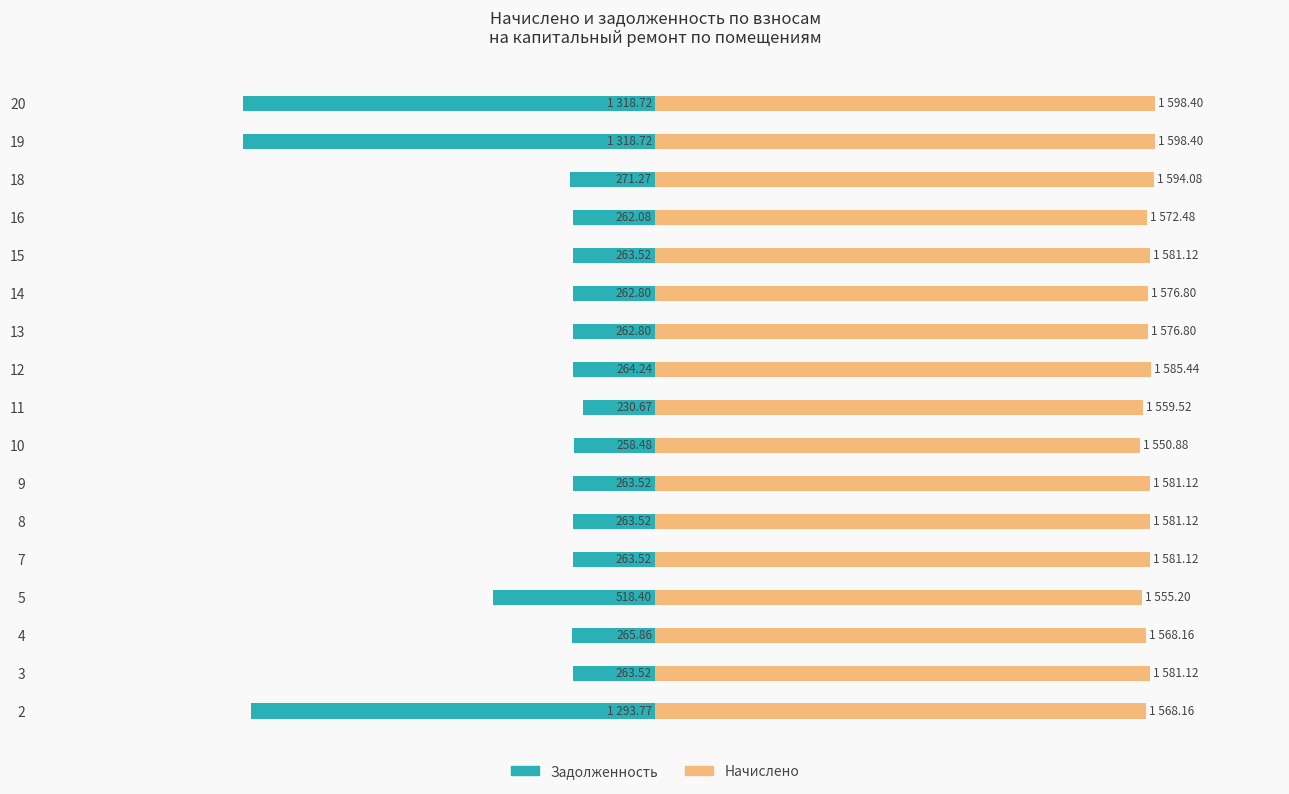

At 15, list the series in order from largest to smallest.

Начислено, Задолженность